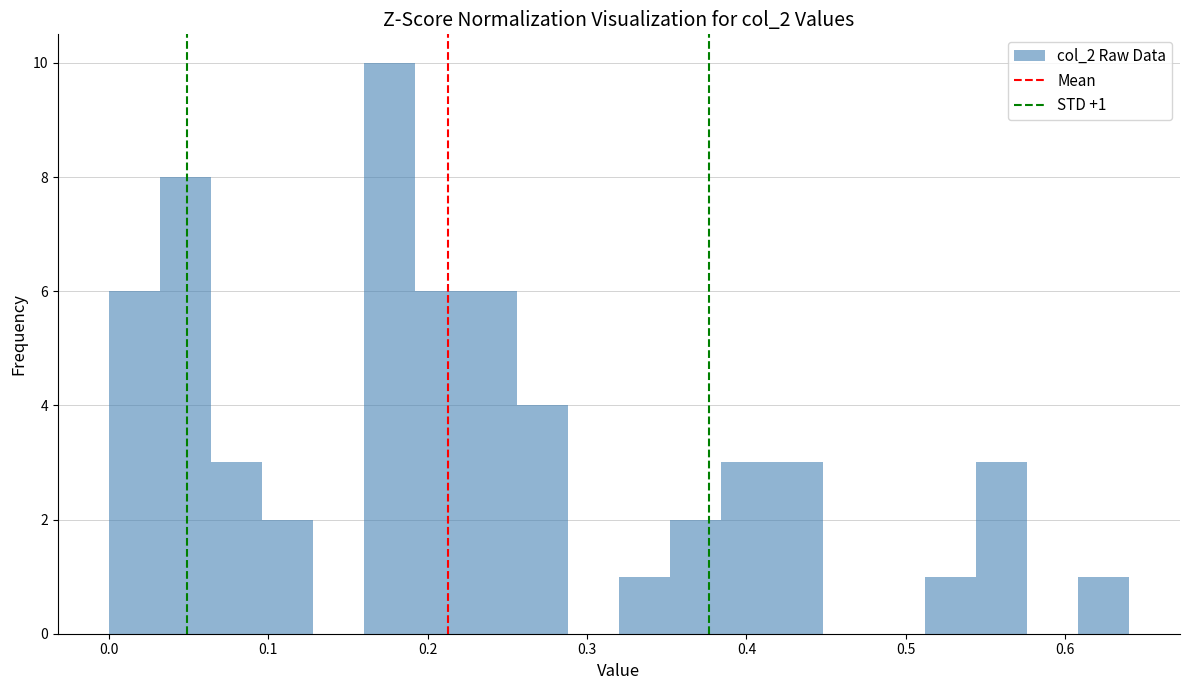

Read against the x-axis, roughly where is the centre of the tallest bar?

0.18